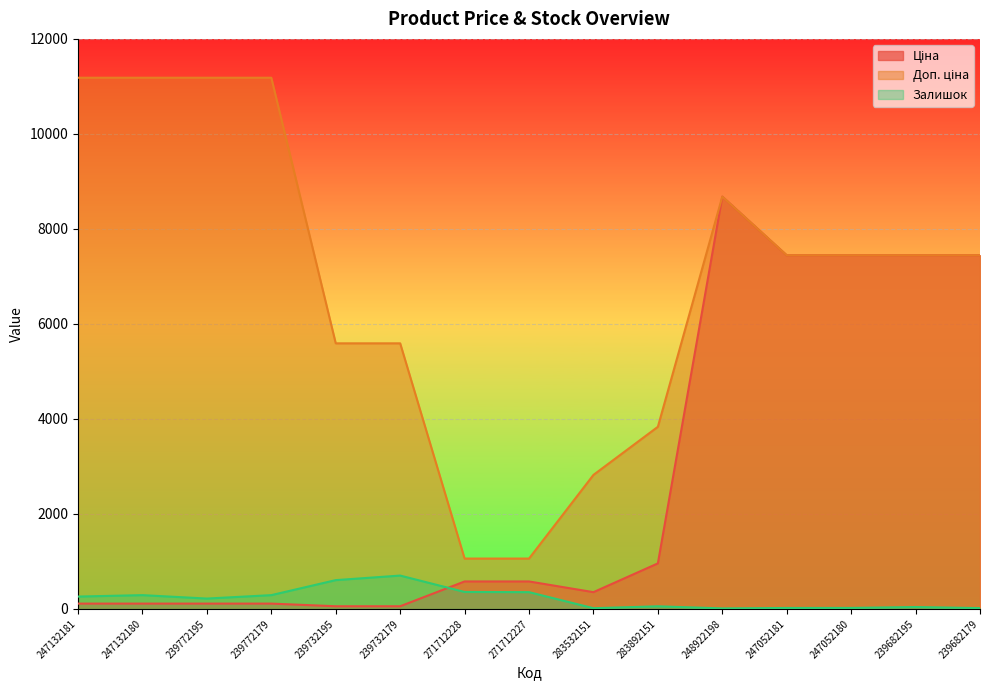

Where is the first local maximum for Ціна?

248922198